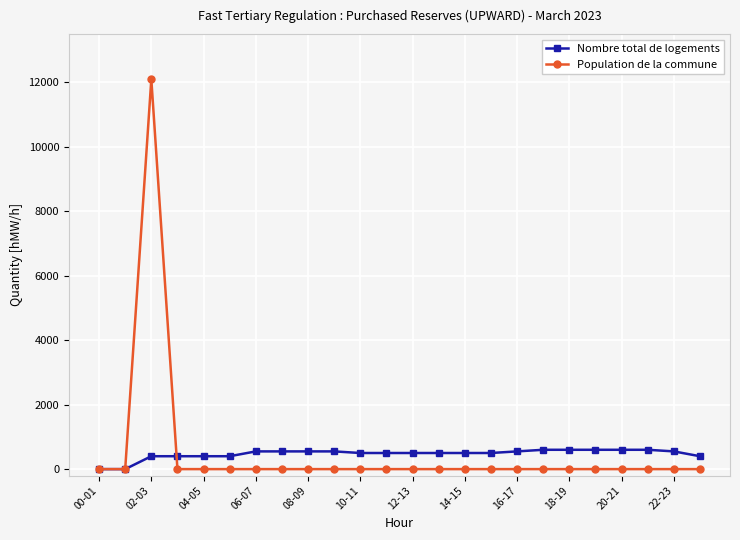

What is the maximum value for Population de la commune?

12100